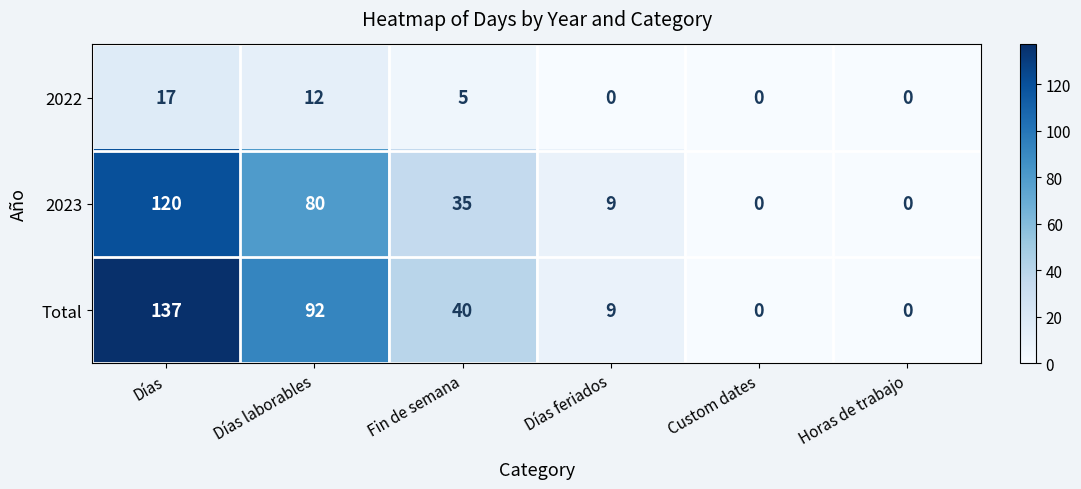

The value of 2022 at Custom dates is 0. True or false?

True